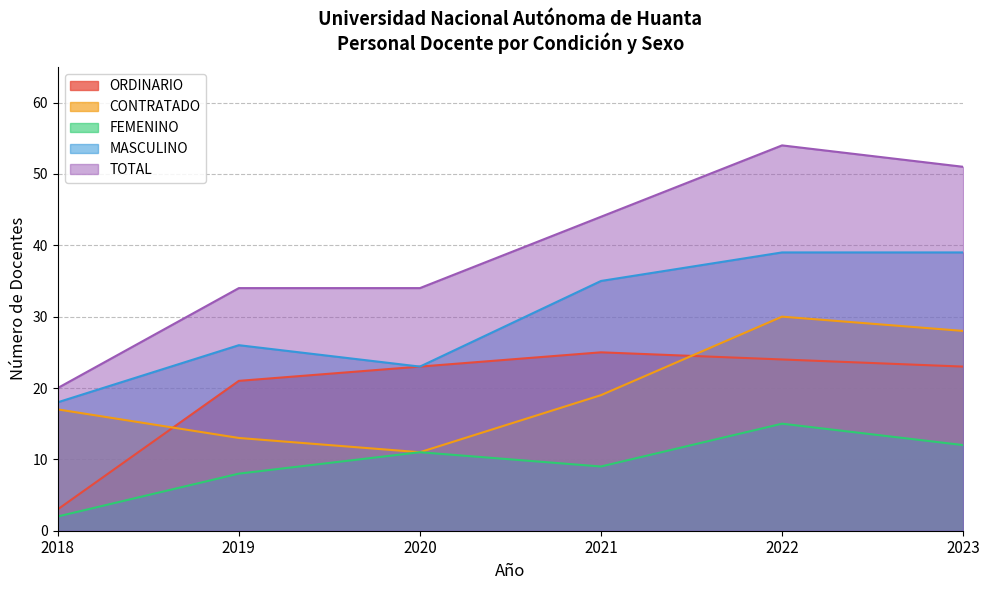

What is the maximum value shown in the chart?

54